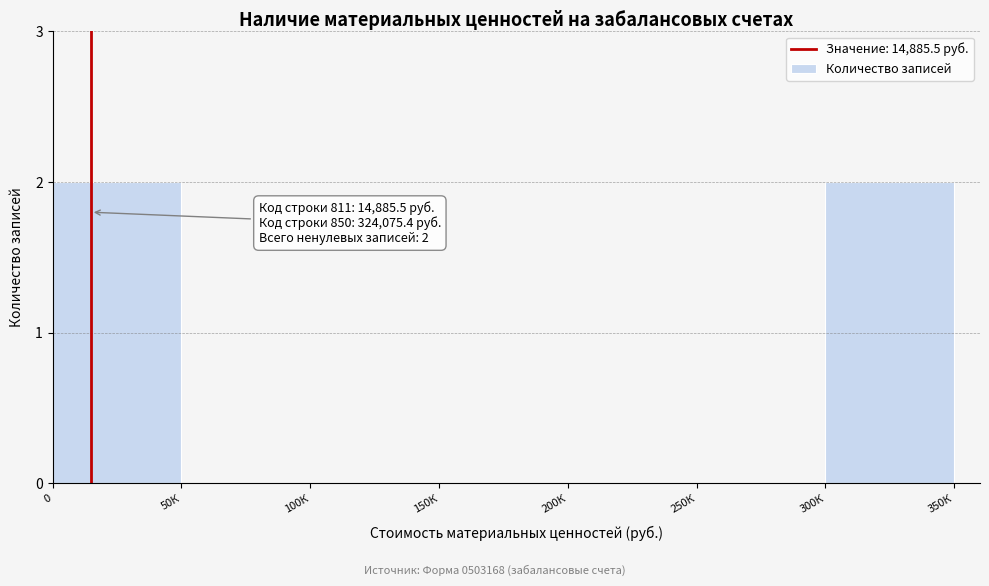

Reading left to right, list all the values displayed in this chart.

0=2	50К=0	100К=0	150К=0	200К=0	250К=0	300К=2